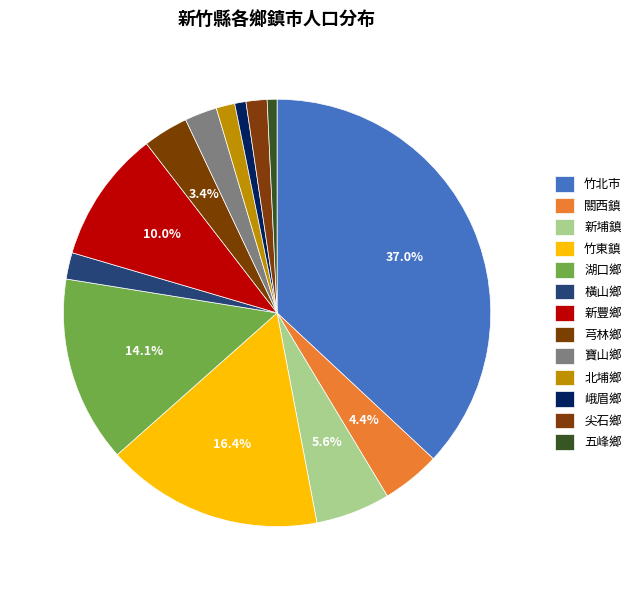

How many segments does this pie chart have?

13